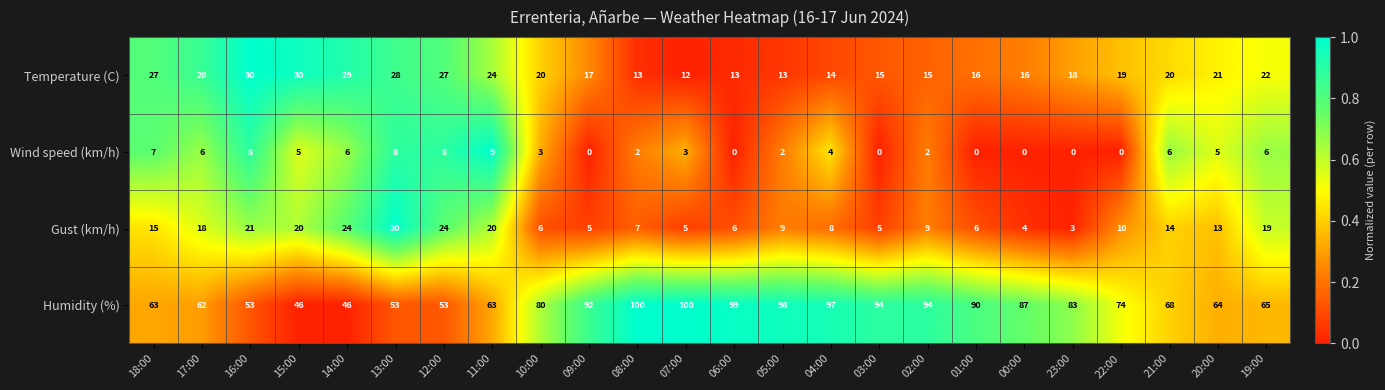

Which series has the largest range (max minus min)?

Humidity (%)